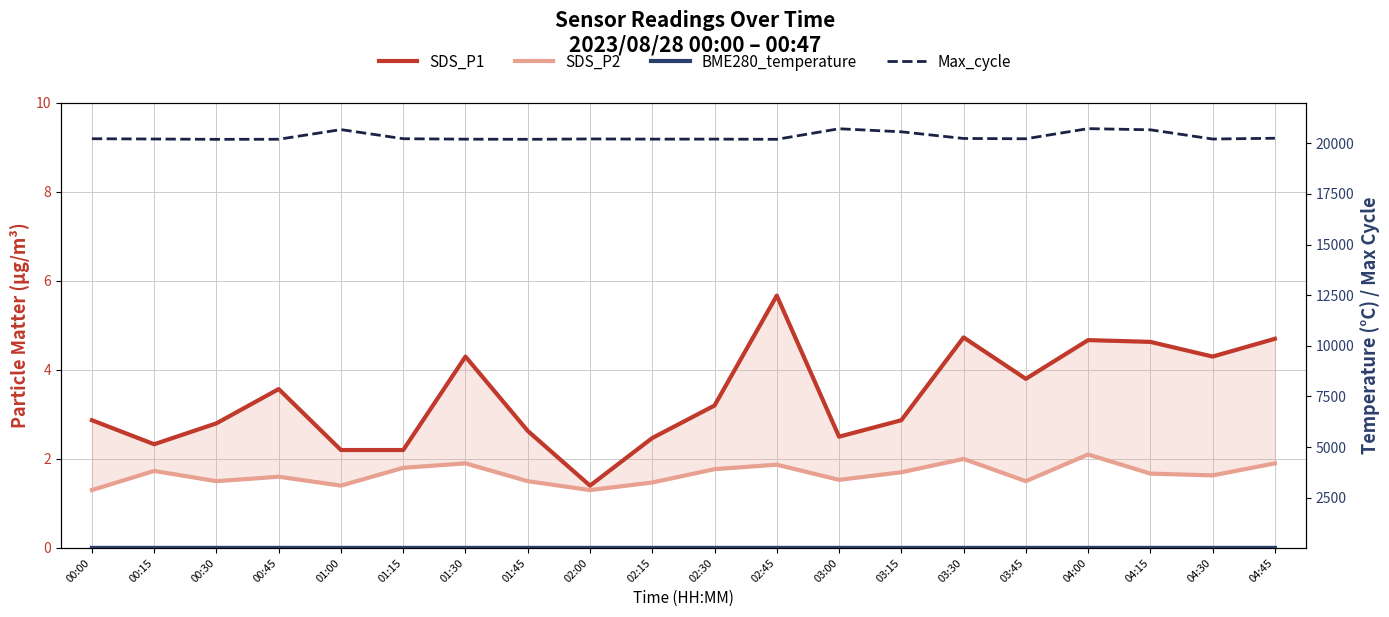

List the series in order of their peak value, highest first.

Max_cycle, BME280_temperature, SDS_P1, SDS_P2